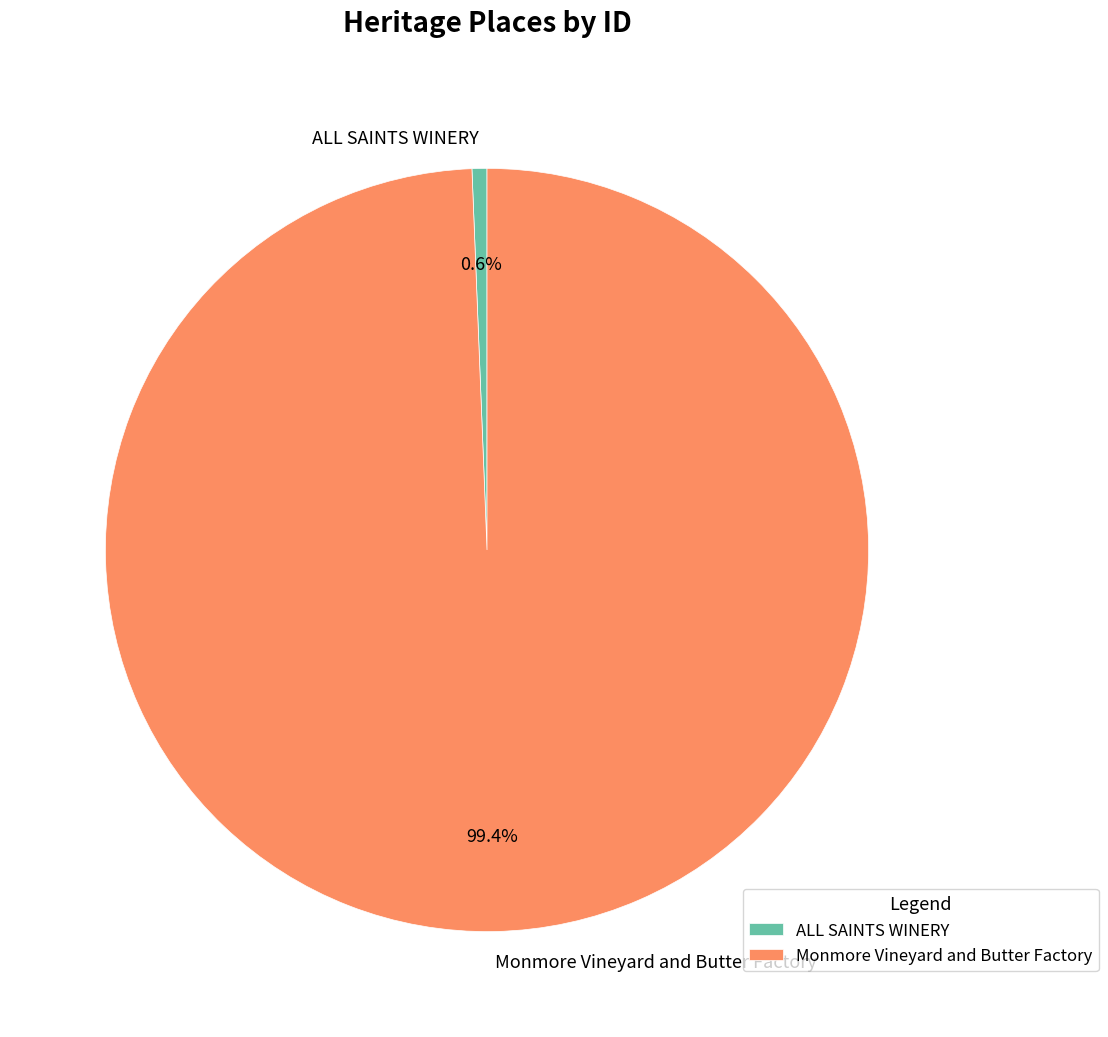

Does any single category account for the majority?

Yes